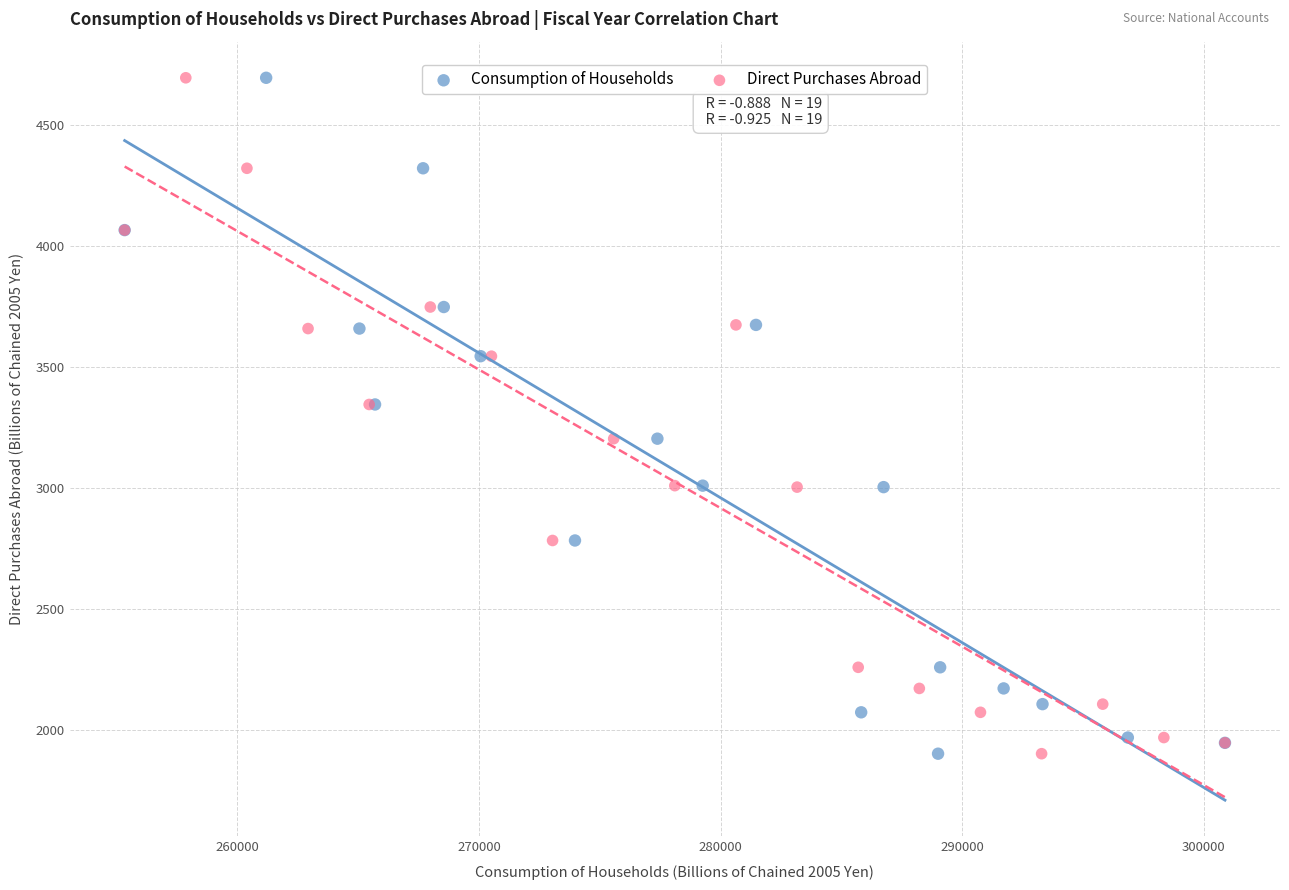

What are all the series names shown in the legend?

Consumption of Households, Direct Purchases Abroad